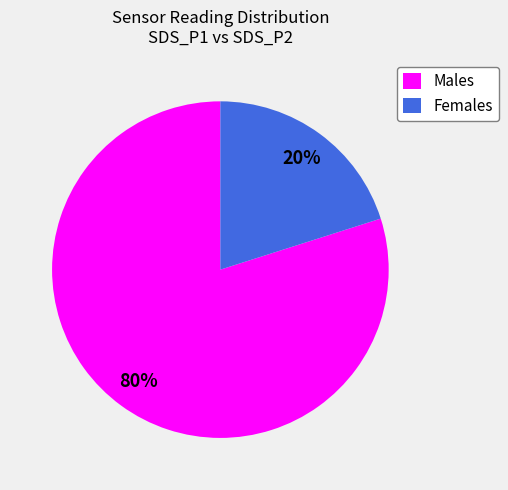

Is the sum of Males and Females greater than half?

Yes